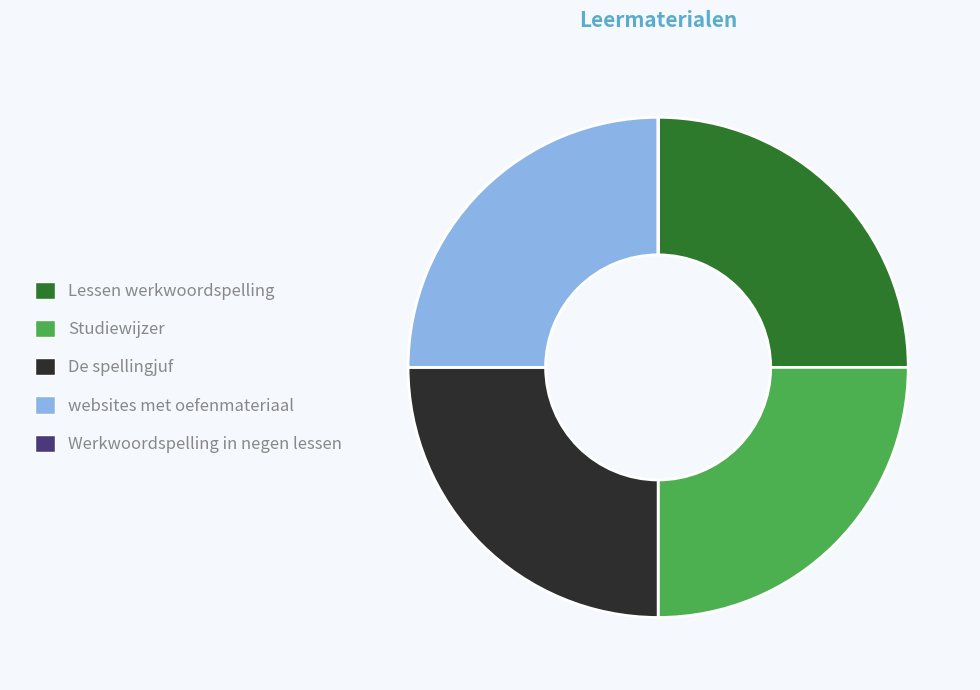

The Lessen werkwoordspelling slice represents 25% of the pie. True or false?

True